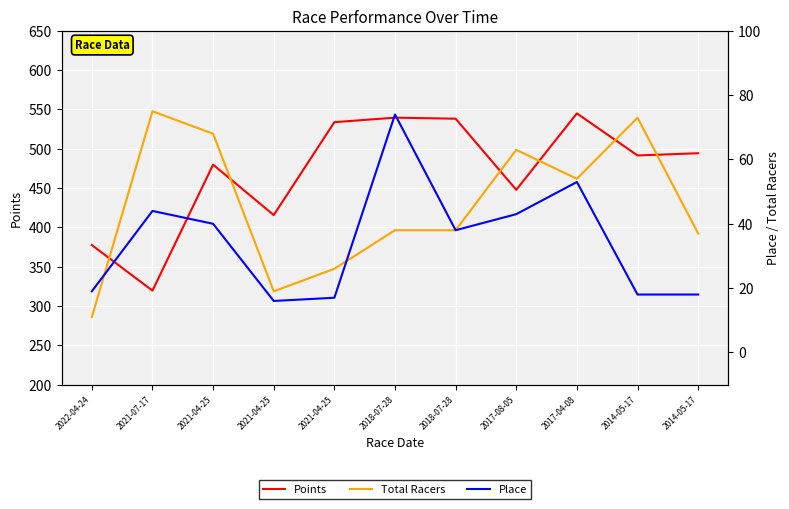

At which label does Points reach its peak?

2017-04-08